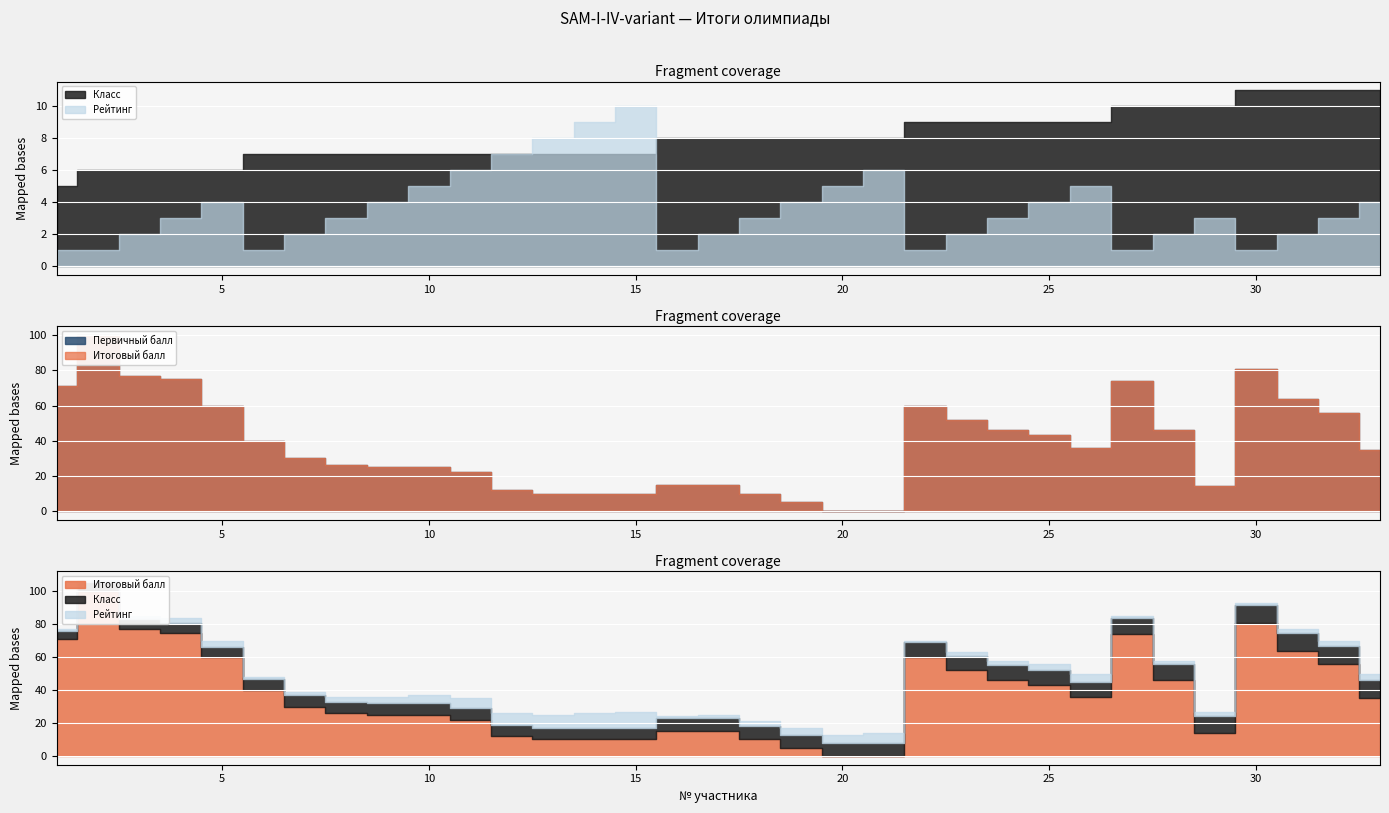

What are all the series names shown in the legend?

Итоговый балл, Первичный балл, Класс, Рейтинг